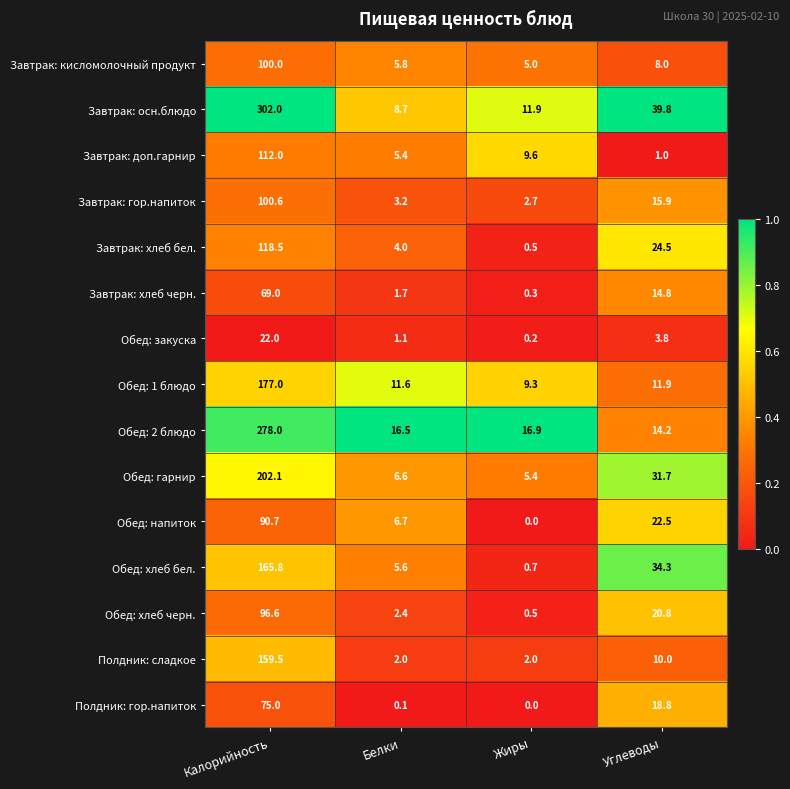

What is the difference between the highest and lowest values at Углеводы?

38.8